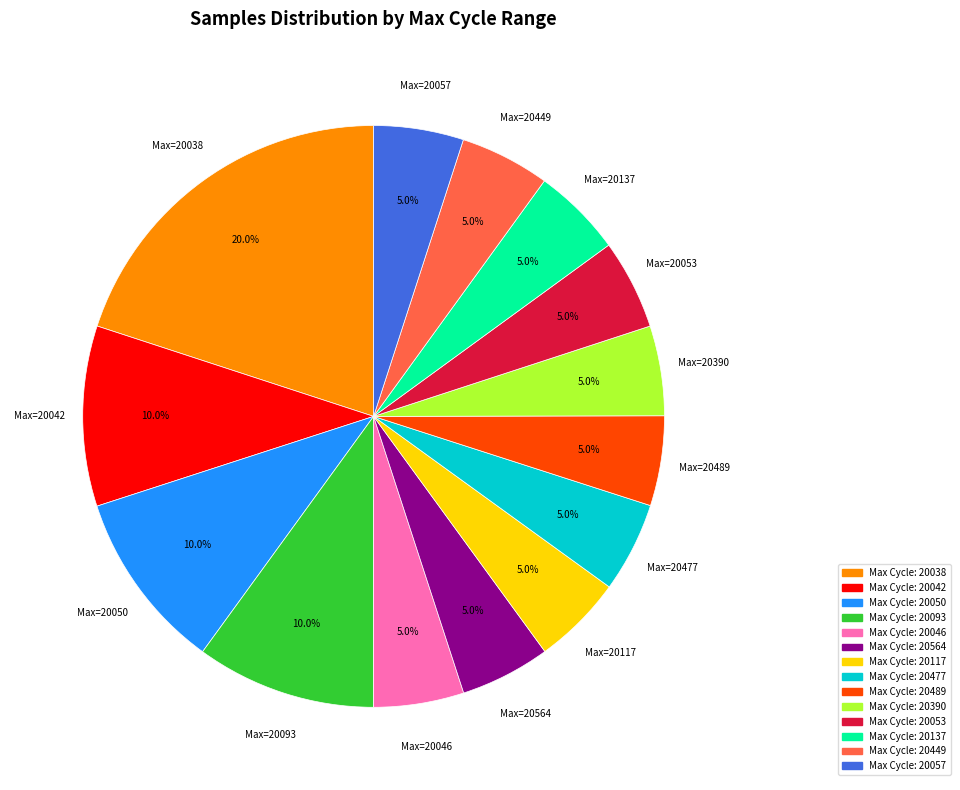

Is there any slice that represents more than half of the pie?

No